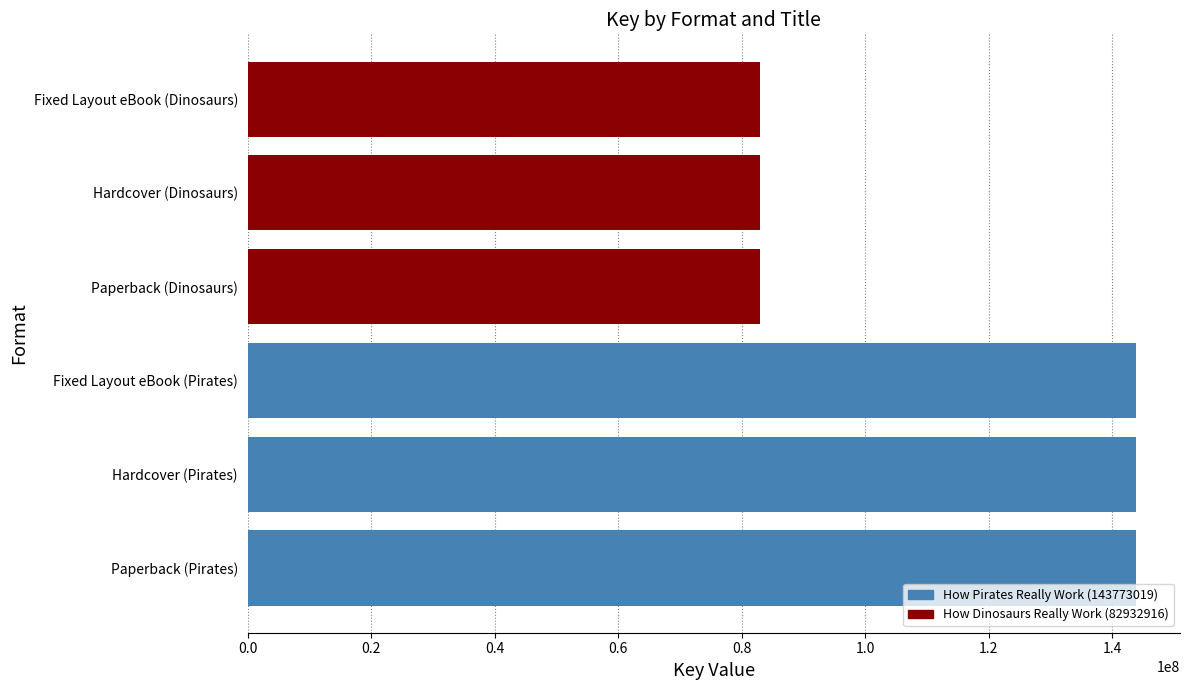

What value does the data have at Paperback, to the nearest 50?

143773000